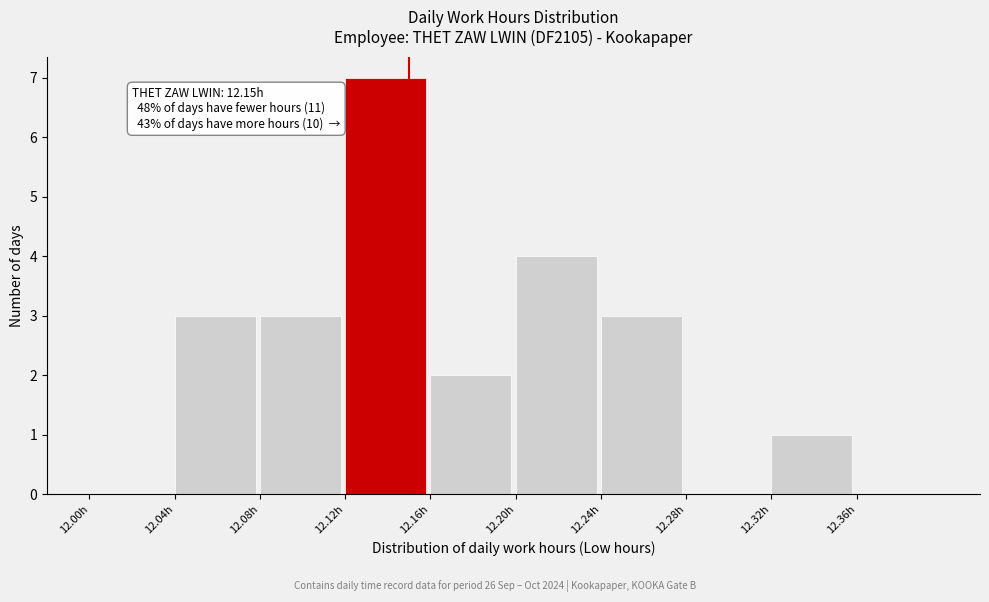

Which range on the x-axis has the tallest bar?

12.12 to 12.16